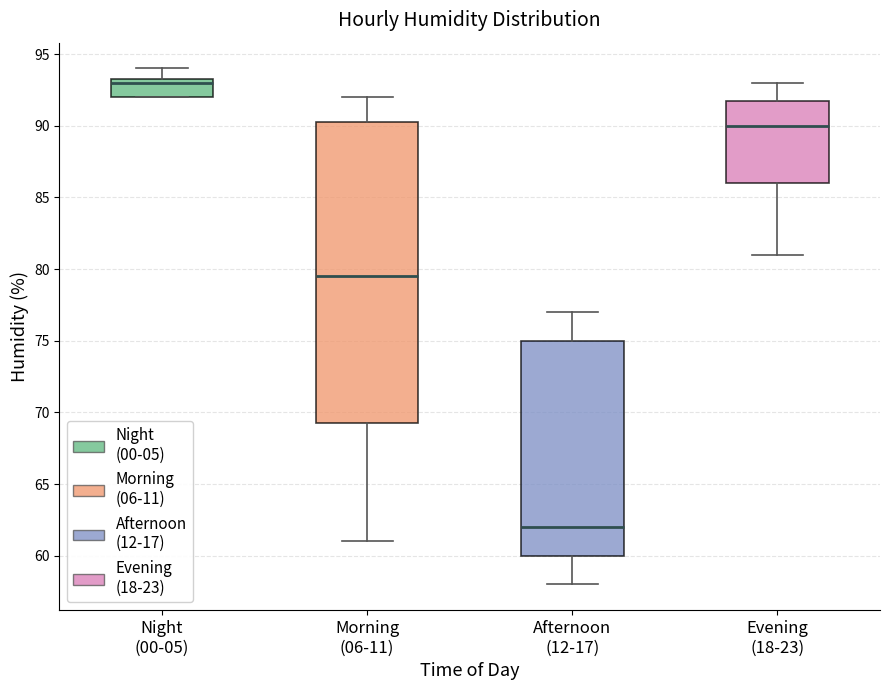

Reading left to right, read every box against the y-axis: the position of its median line, the range the box covers, and the ends of its whiskers. The values are not printed on the chart, so give them approximately, as read against the axis.

Night (00-05): median 93.0, box 92.0 to 93.5, whiskers 92.0 to 94.0
Morning (06-11): median 79.5, box 69.5 to 90.5, whiskers 61.0 to 92.0
Afternoon (12-17): median 62.0, box 60.0 to 75.0, whiskers 58.0 to 77.0
Evening (18-23): median 90.0, box 86.0 to 92.0, whiskers 81.0 to 93.0